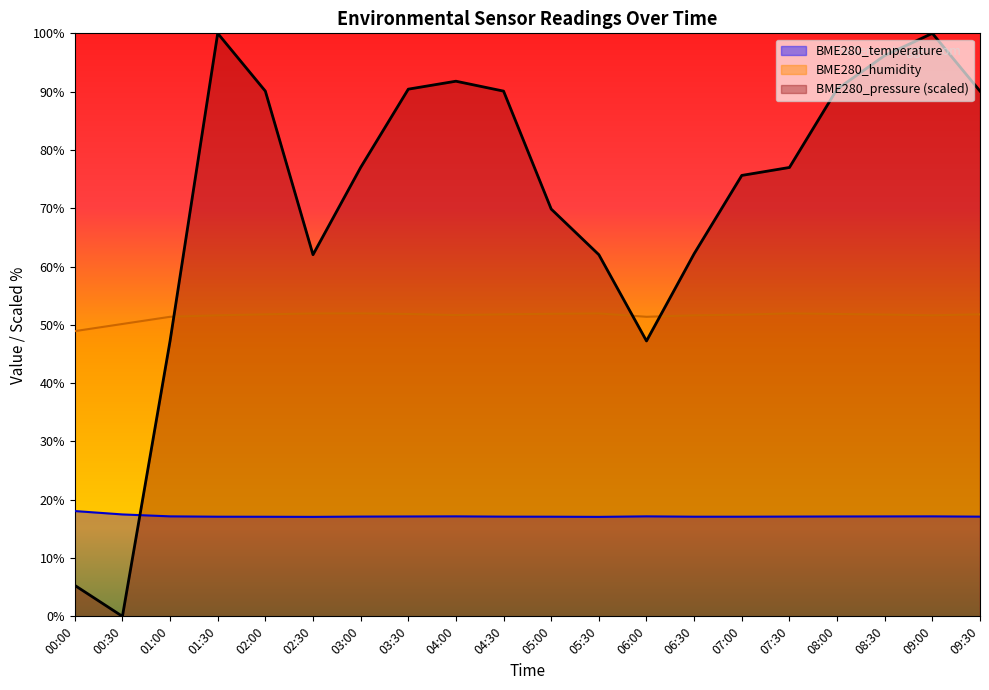

How many intersections are there between BME280_temperature and BME280_pressure?

1